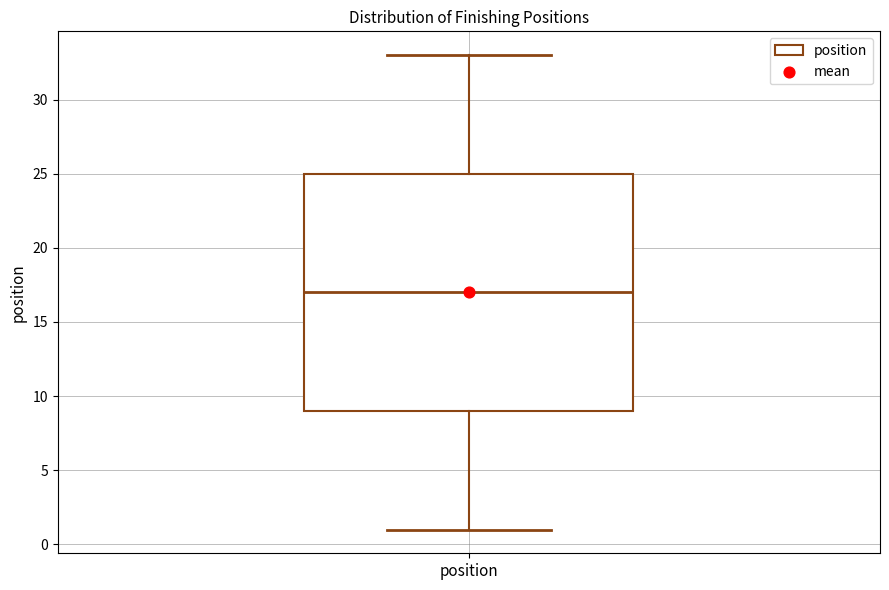

Transcribe this box plot: give where the median line is, the range the box spans, and where the two whiskers end, as read against the y-axis. The values are not printed on the chart, so give them approximately, as read against the axis.

median 17, box 9 to 25, whiskers 1 to 33